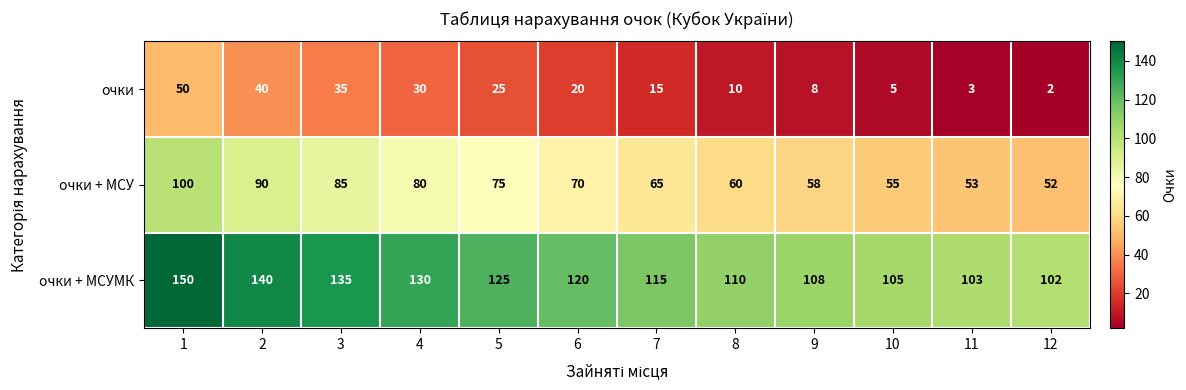

What is the difference between the highest and lowest values at 1?

100